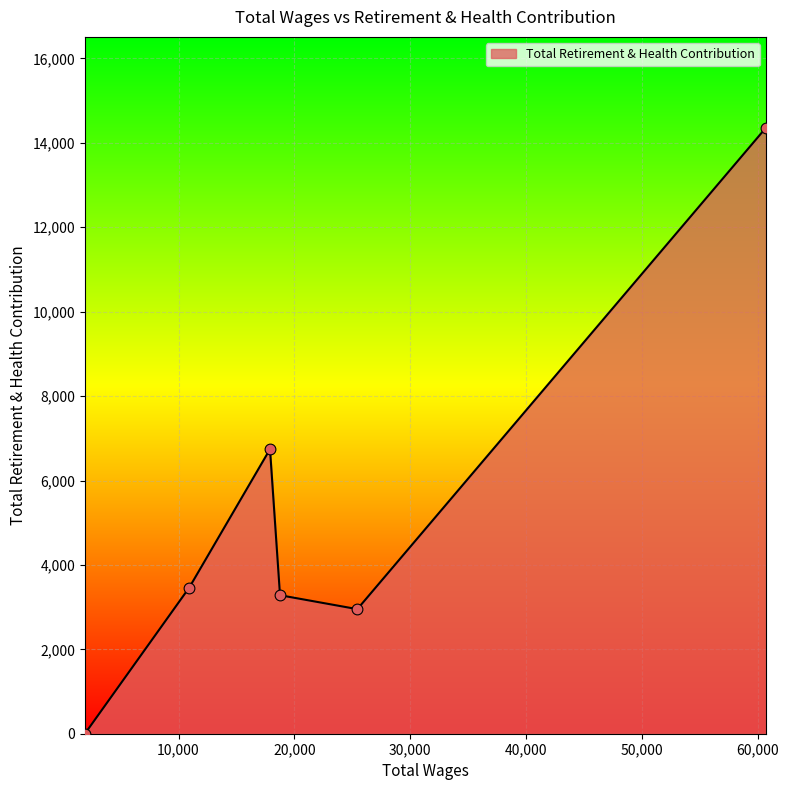

What is the greatest value displayed?

14358